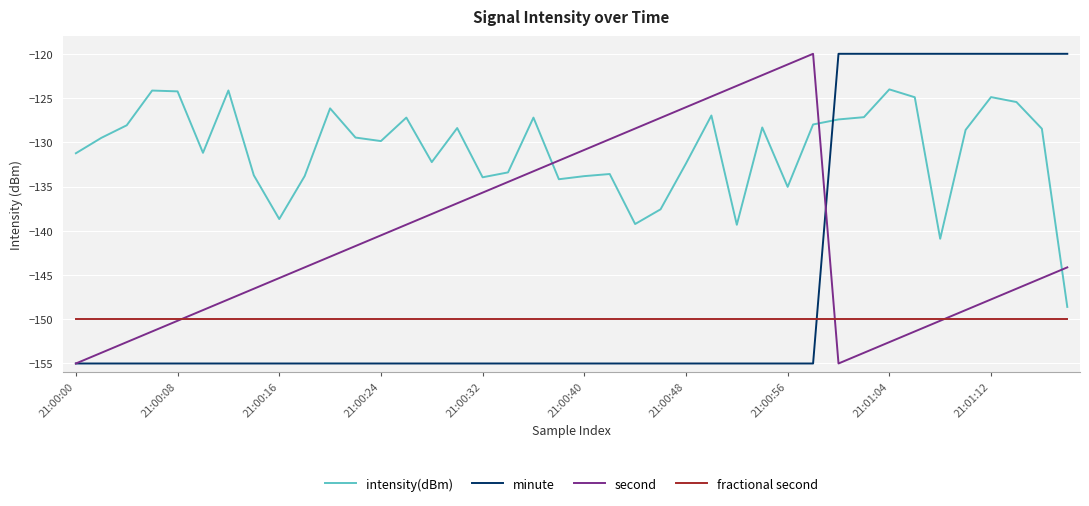

After their last crossing, which series has the higher values: fractional second or minute?

minute